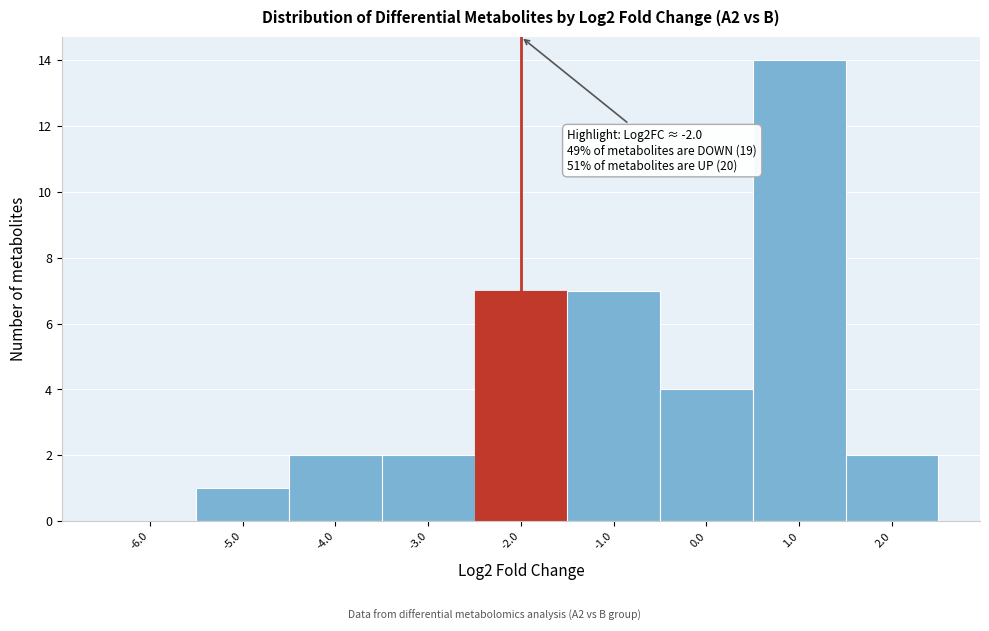

Which range on the x-axis has the tallest bar?

0.5 to 1.5